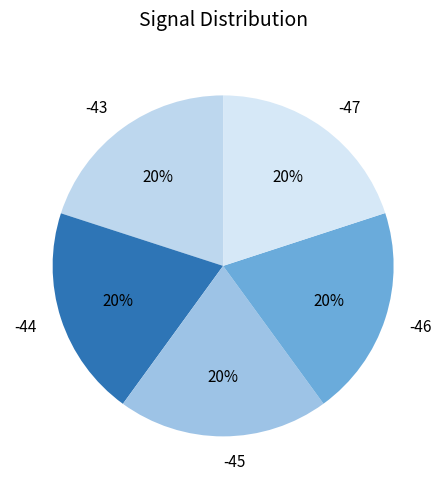

To the nearest percent, what percentage of the pie is -44?

20%